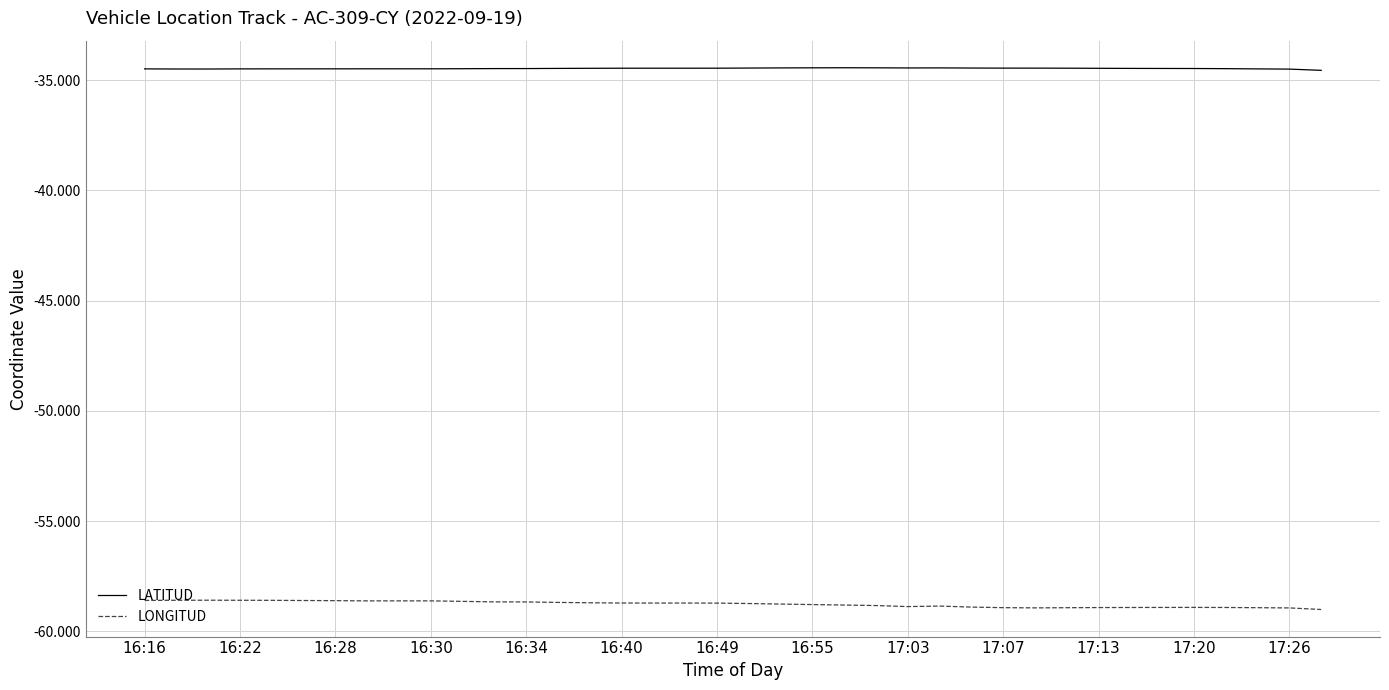

True or false: LONGITUD and LATITUD cross at least once.

False